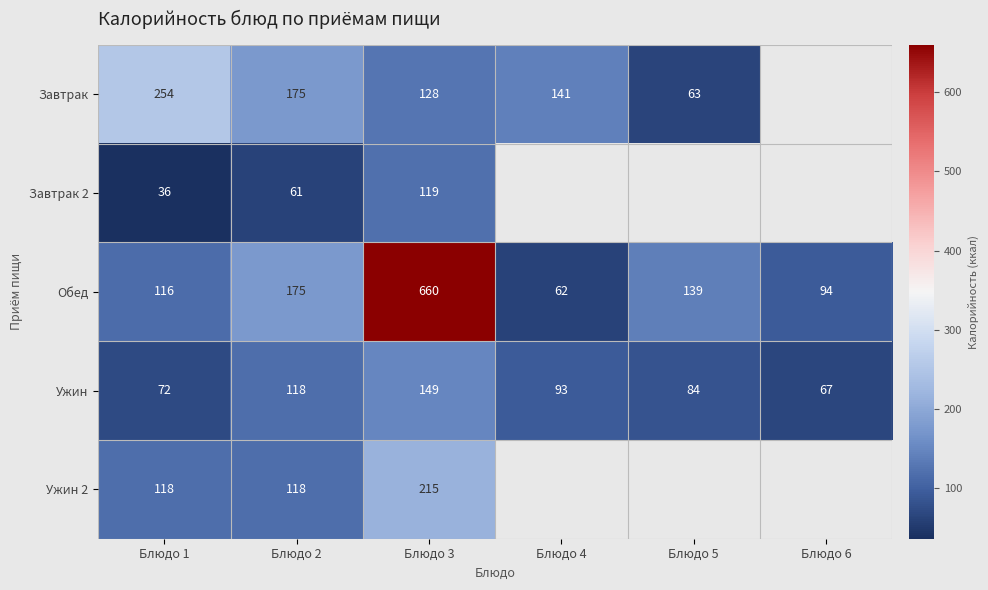

The Обед series shows 41.4 at Блюдо 2. True or false?

False